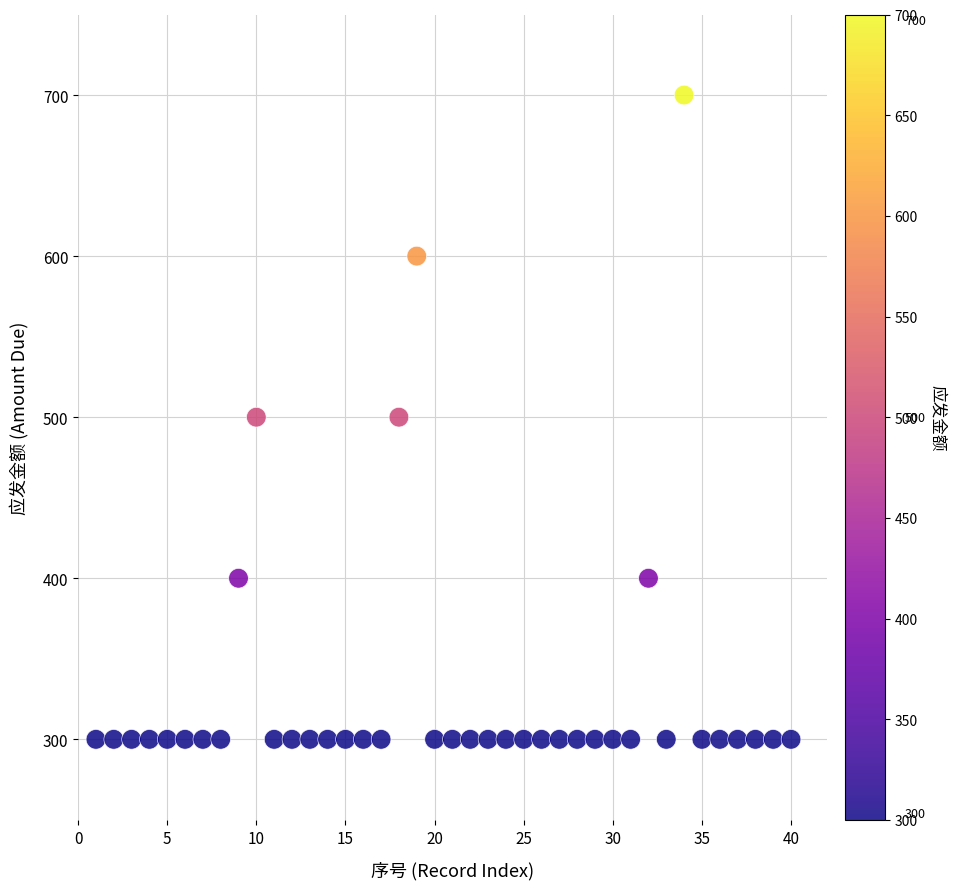

What is the range of X values (max minus min)?

39